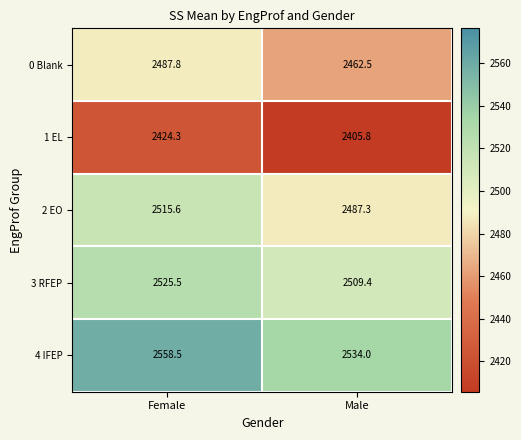

At which category is the sum across all series the highest?

Female